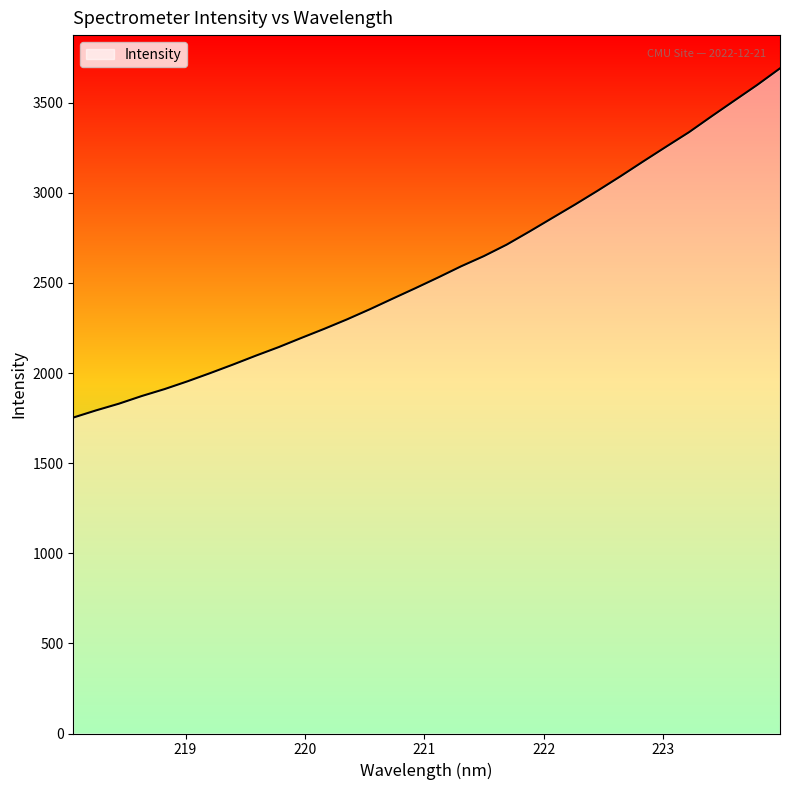

What is the smallest value displayed?

1752.8